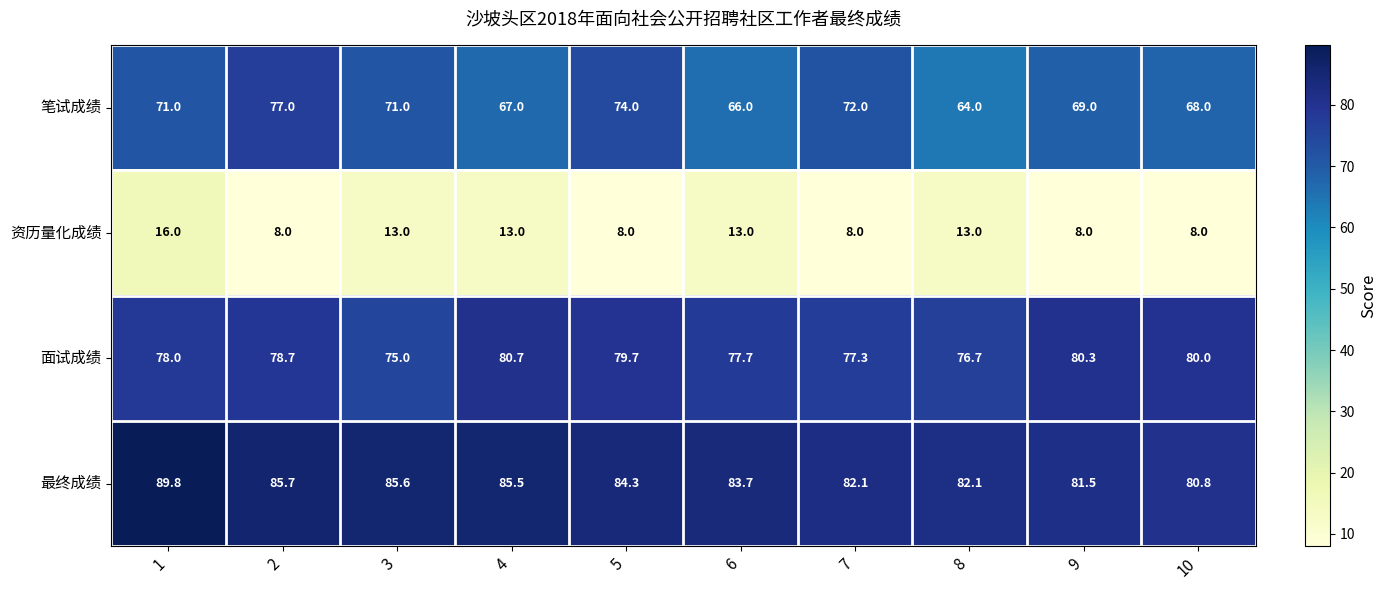

Read the 面试成绩 value at 7.

77.3